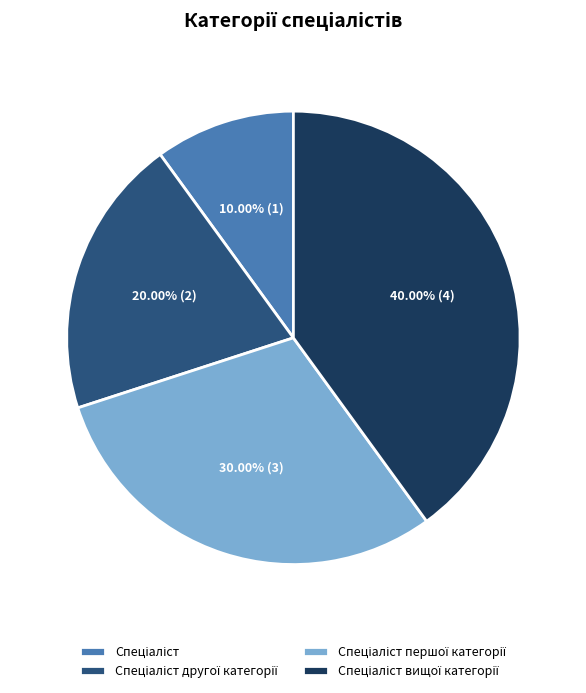

Is there any slice that represents more than half of the pie?

No